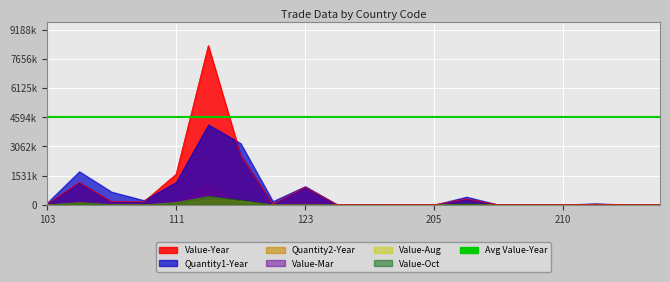

At which label is Quantity2-Year closest to 140723?

105